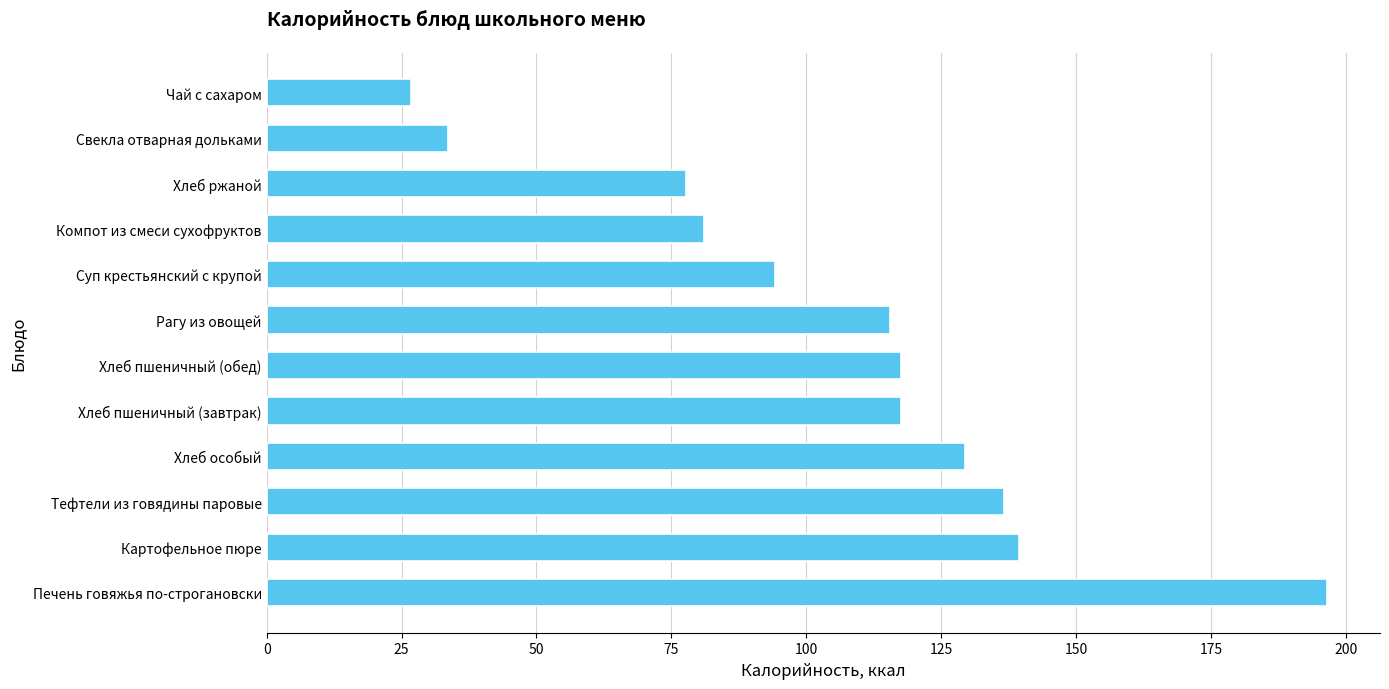

At which label is the value closest to 111?

Рагу из овощей